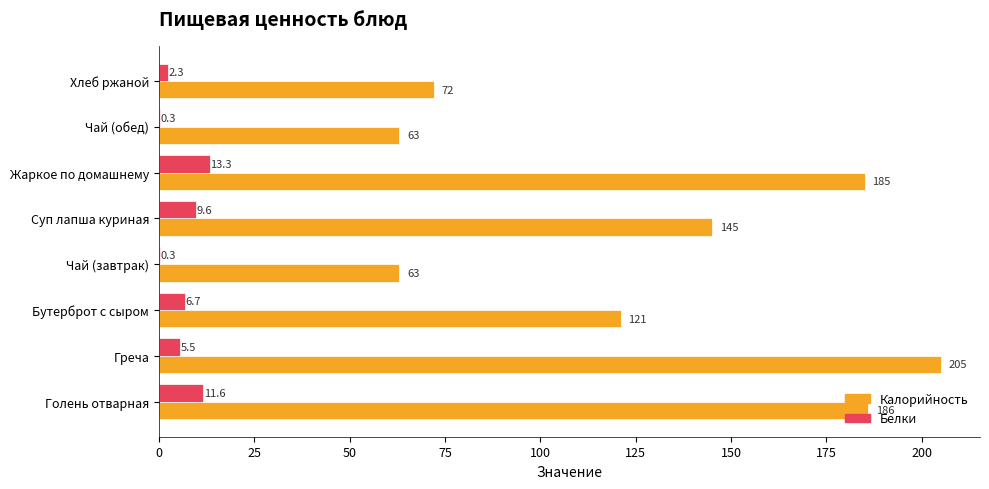

What value does the Белки series have at Бутерброт с сыром?

6.7